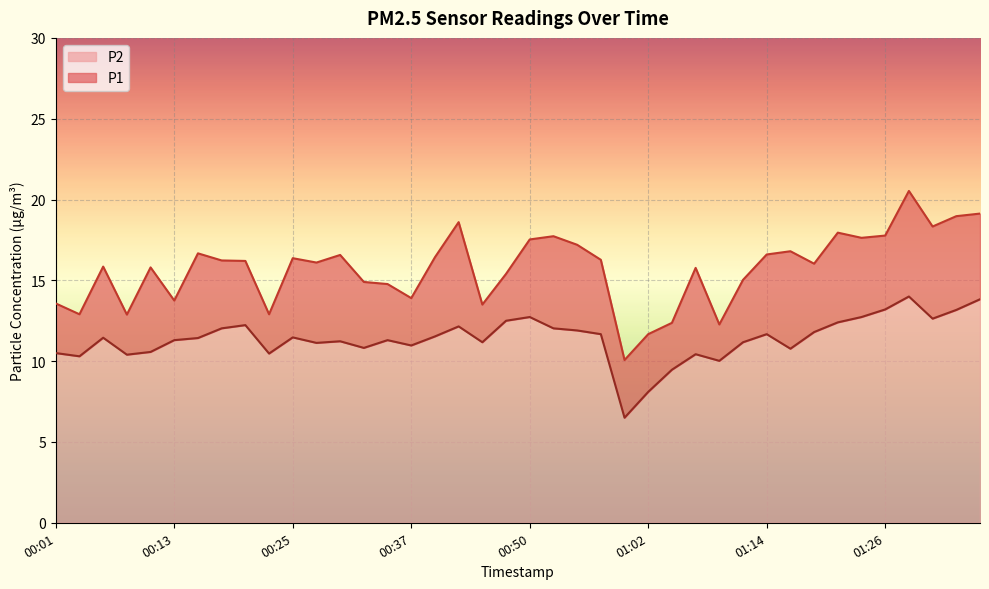

Which series has the largest total across all categories?

P1